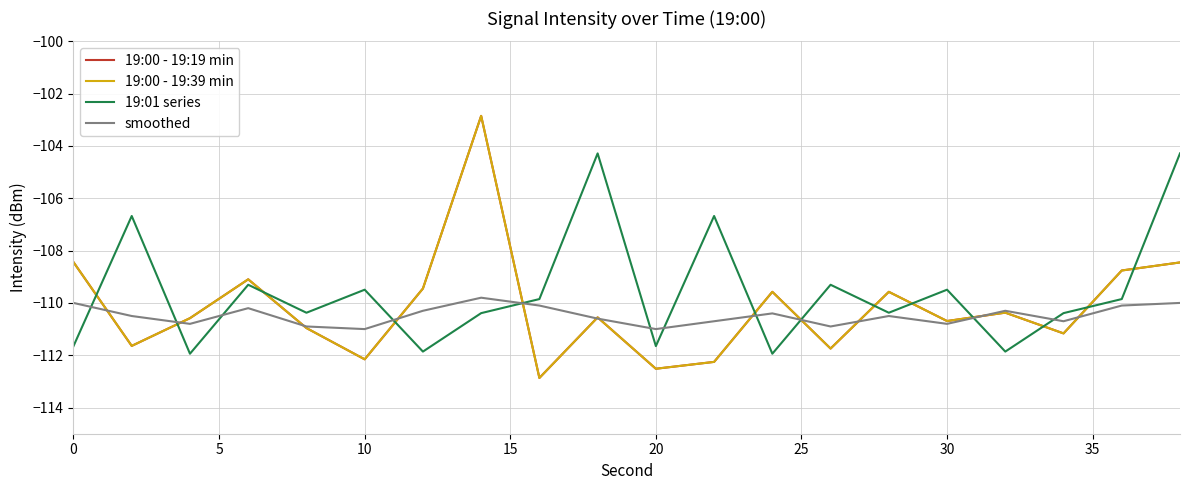

How many times do 19:00 - 19:39 min and smoothed cross each other?

12